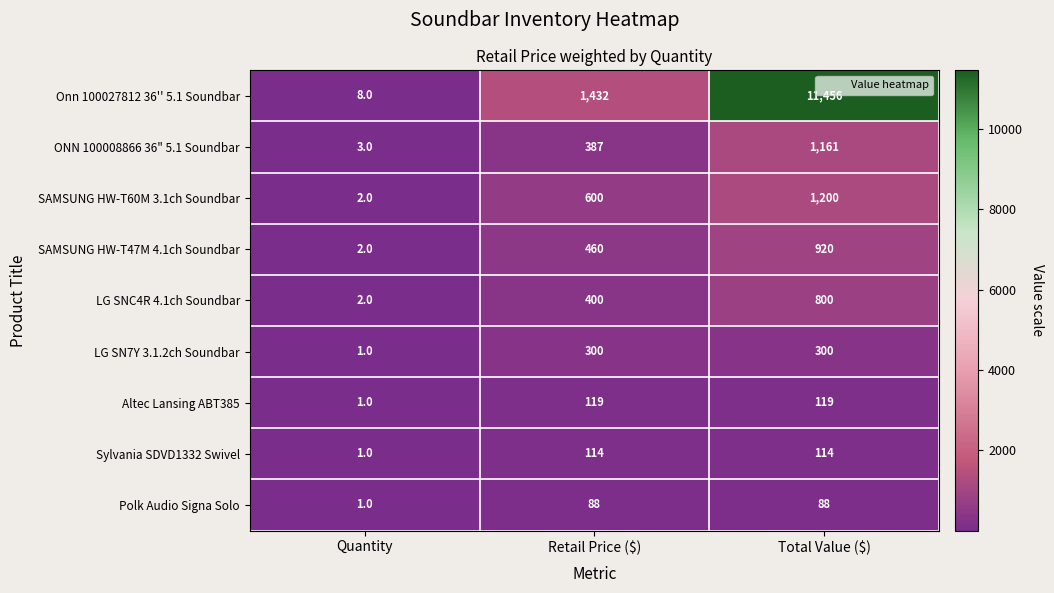

Is it true that Onn 100027812 36'' 5.1 Soundbar equals 8 at Quantity?

True